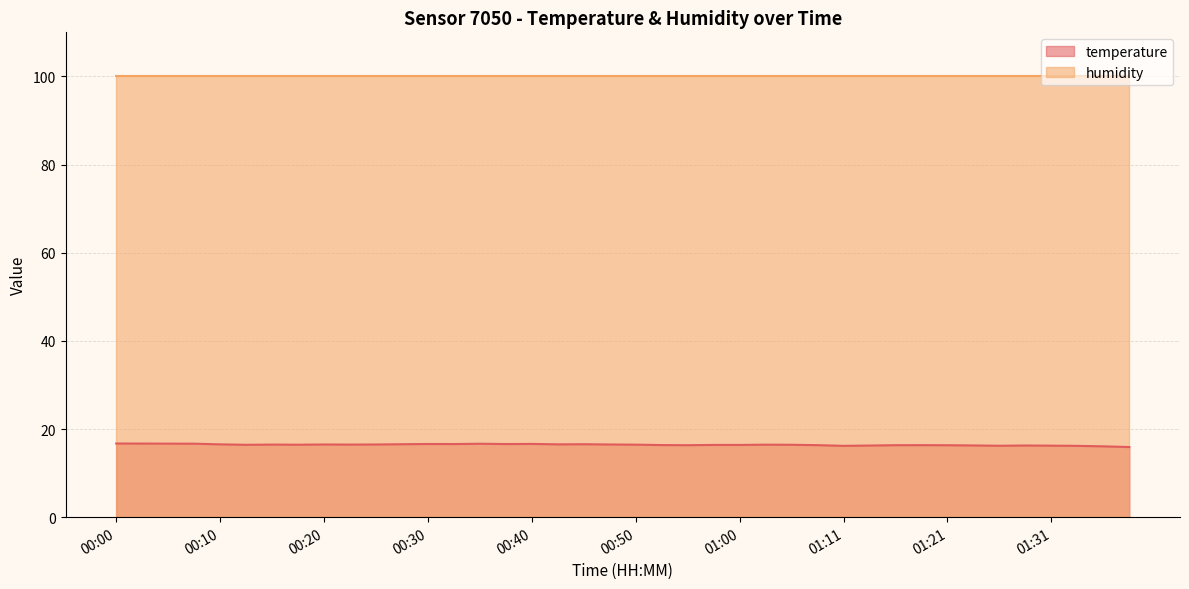

Which has a higher value, 01:23 or 01:08?

01:08